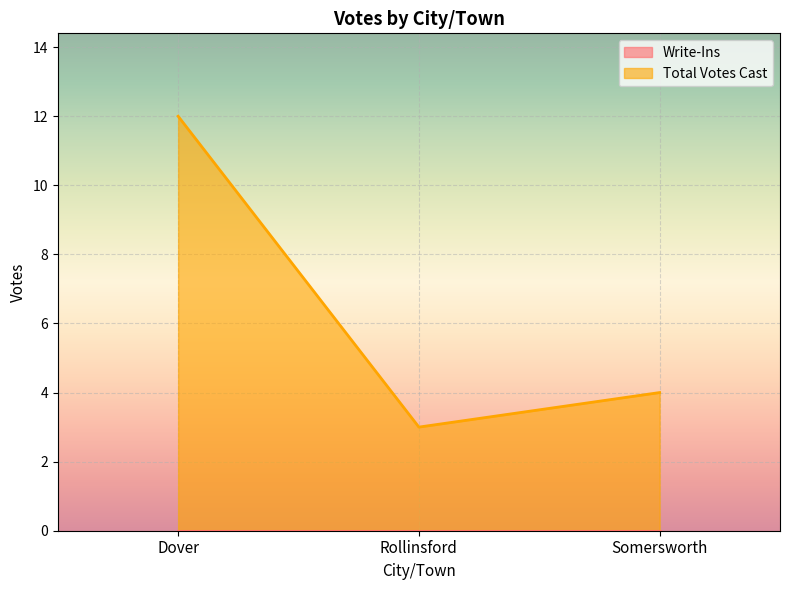

Count the values in the range 3 to 12.

3